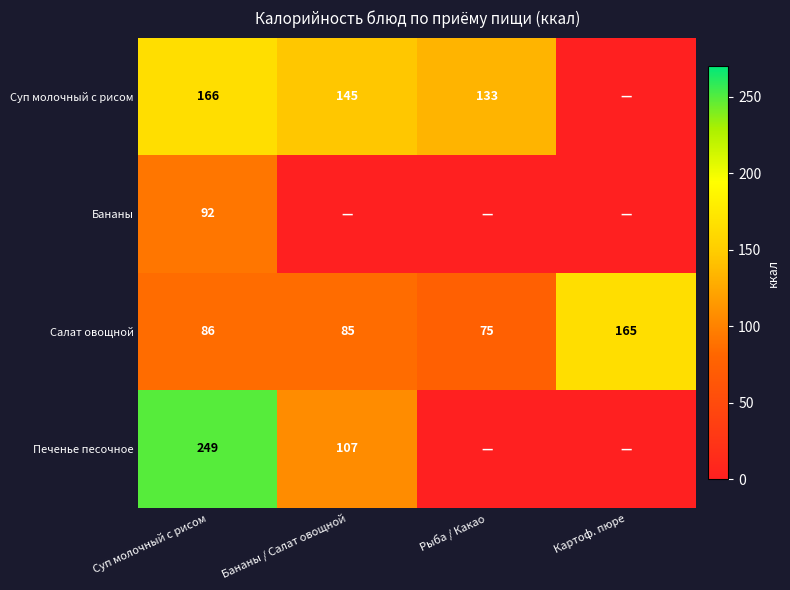

The Салат овощной series shows 225.3 at Картоф. пюре. True or false?

False